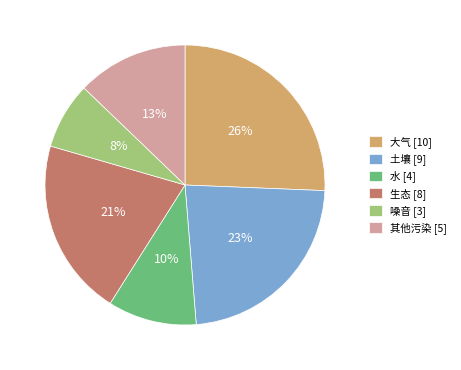

How many slices are in this pie chart?

6